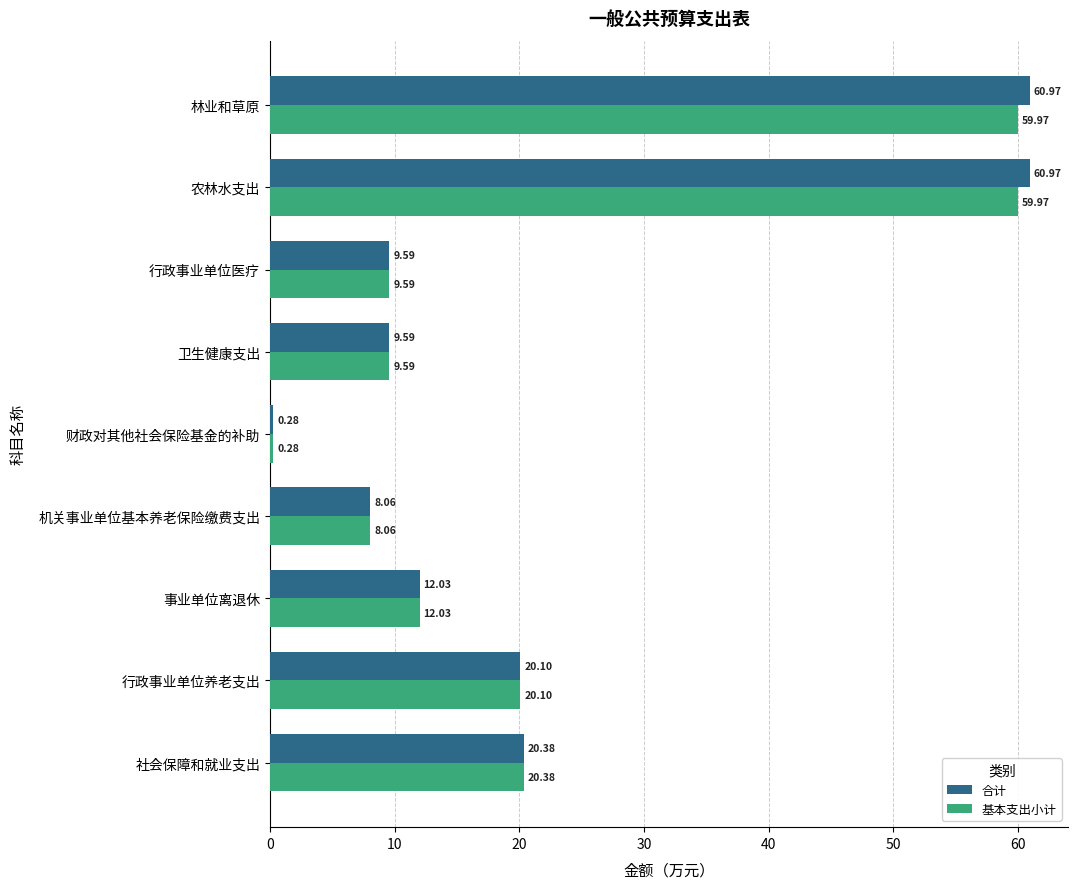

Which series has the widest spread of values?

合计